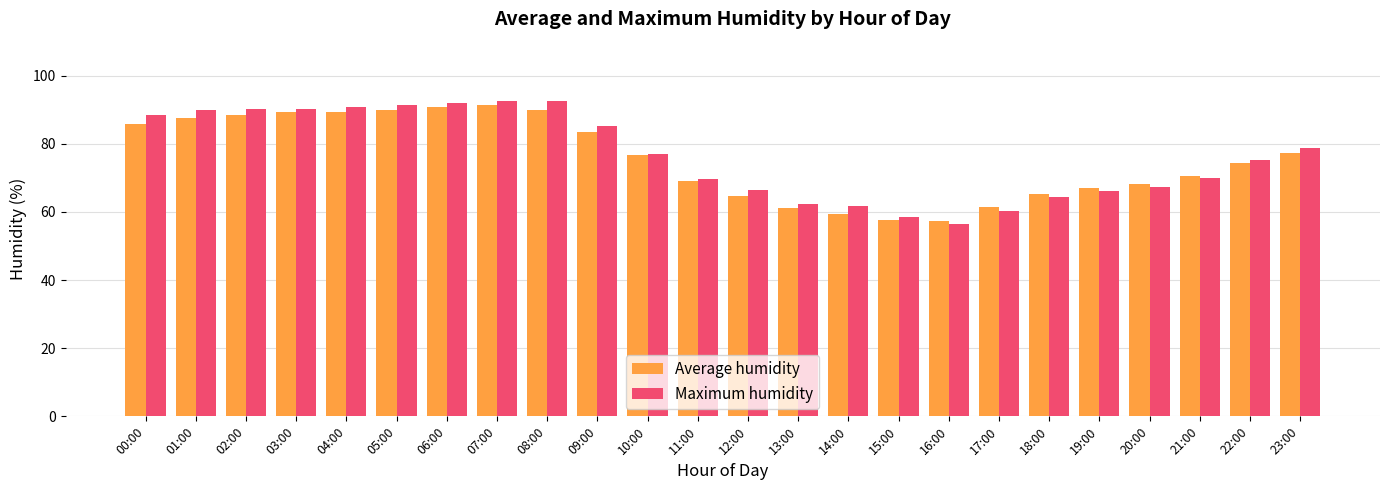

True or false: Maximum humidity has a value of 115.0 at 23:00.

False